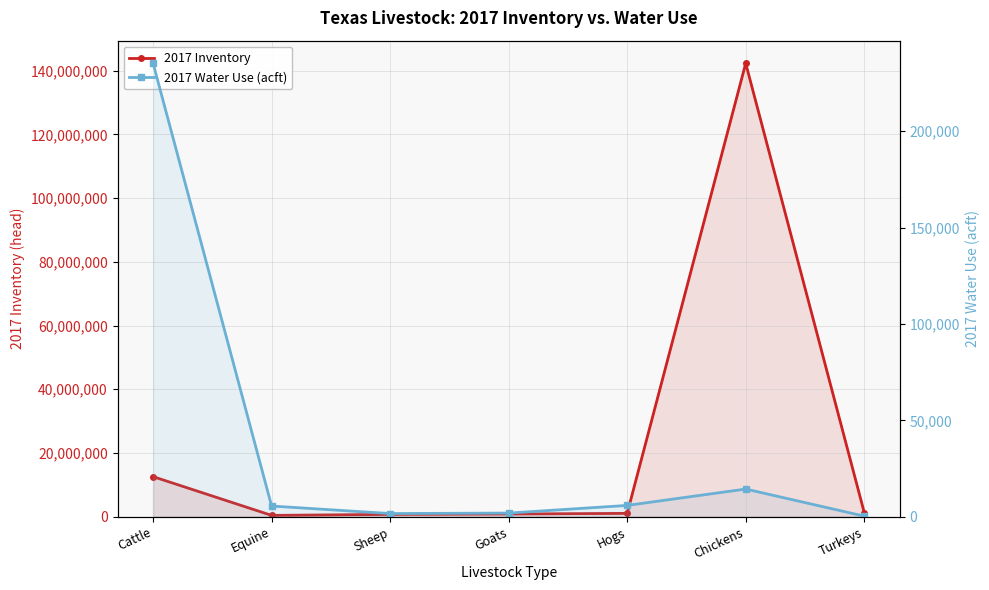

At how many categories does at least one series exceed 107804823?

1